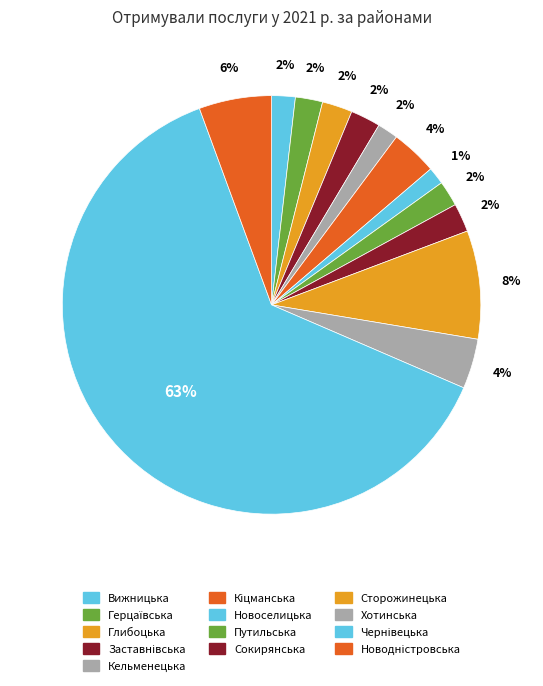

To the nearest percent, what is the combined percentage of Кіцманська and Заставнівська?

6%